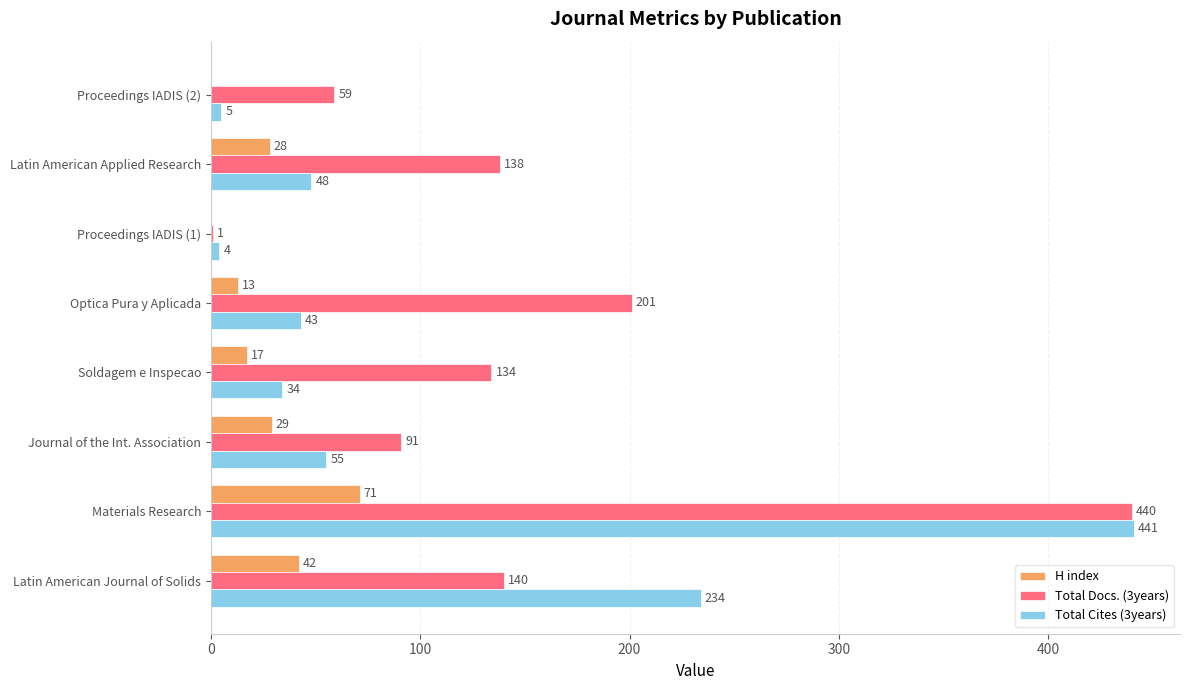

Is the value of H index at Latin American Journal of Solids greater than the value of Total Docs. (3years) at Soldagem e Inspecao?

No